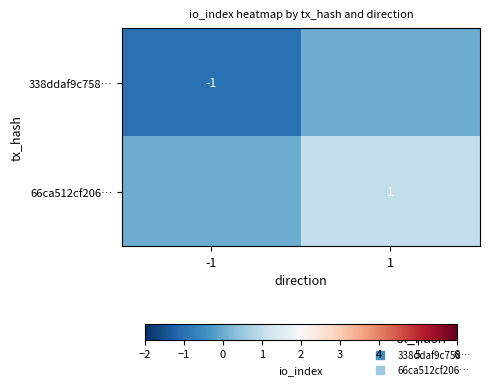

List the series in order of their overall mean, lowest first.

338ddaf9c758…, 66ca512cf206…